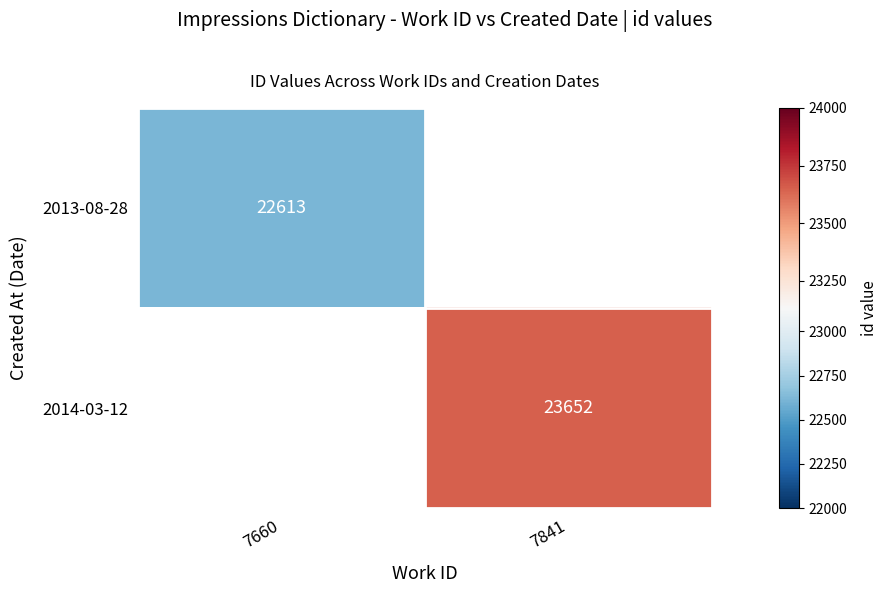

The 2013-08-28 series shows 30826 at 7660. True or false?

False